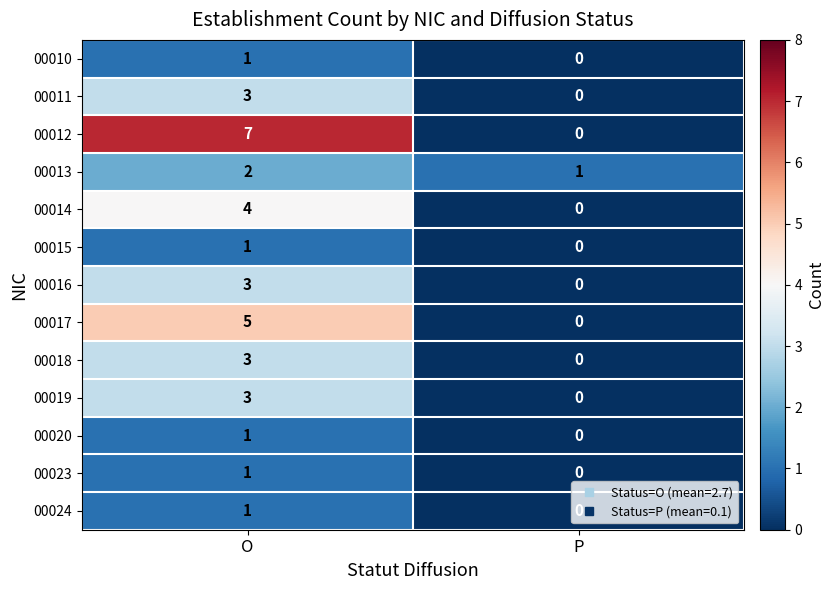

What is the sum of all 00012 values?

7